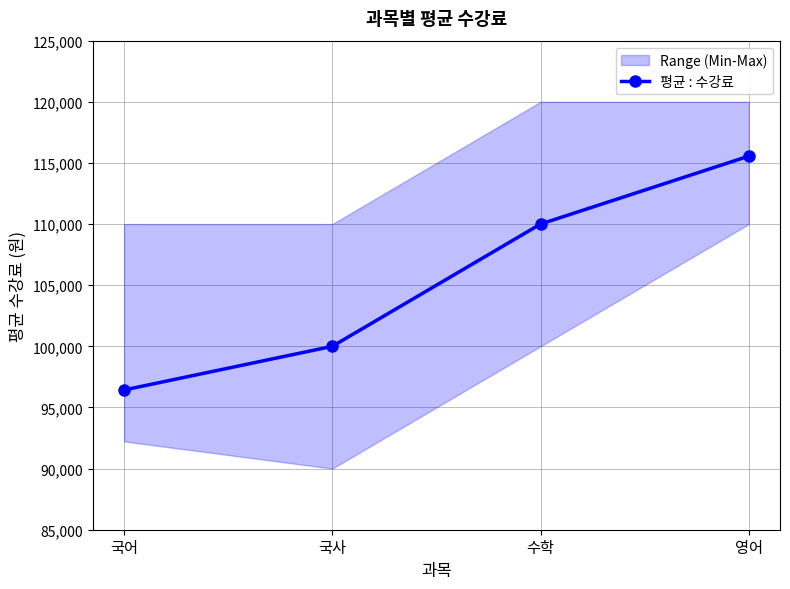

Where is the data nearest to the value 105992?

수학